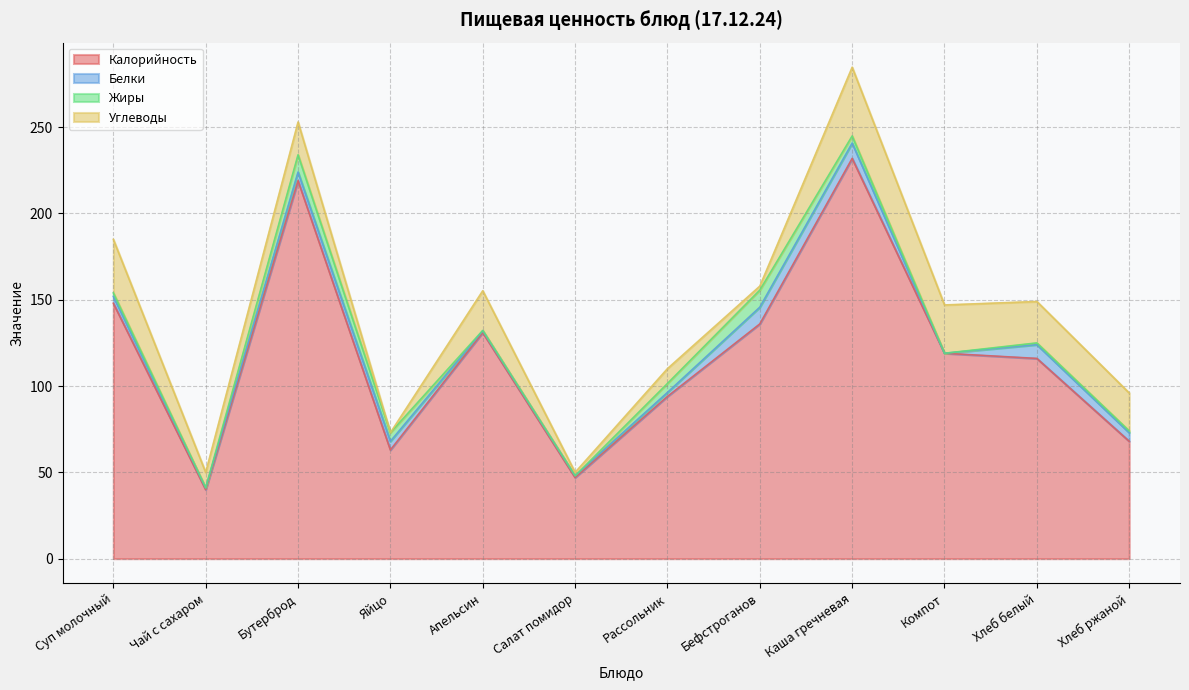

How many values in the Углеводы series are below 22?

6